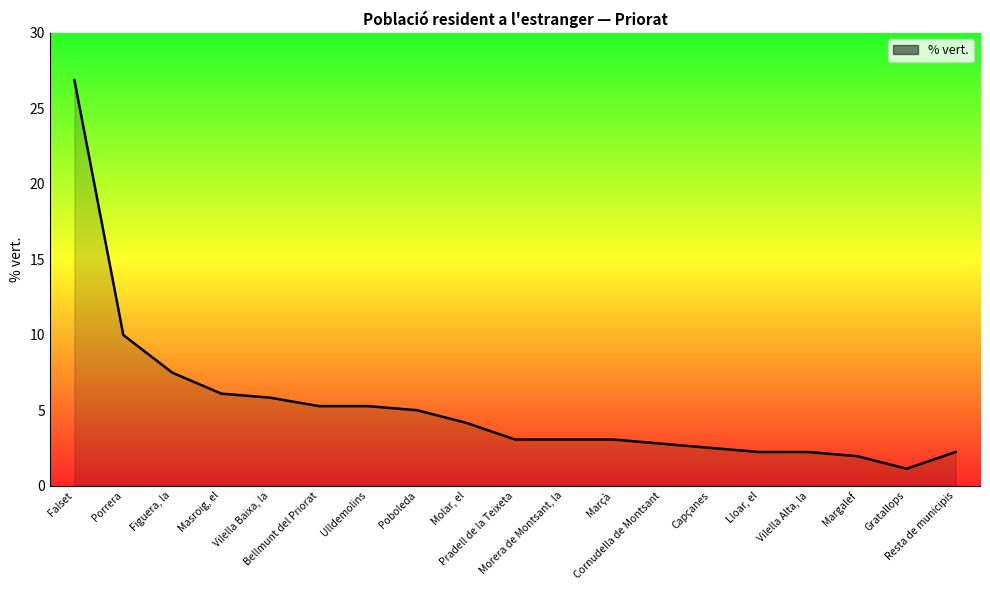

What is the maximum value shown in the chart?

26.9